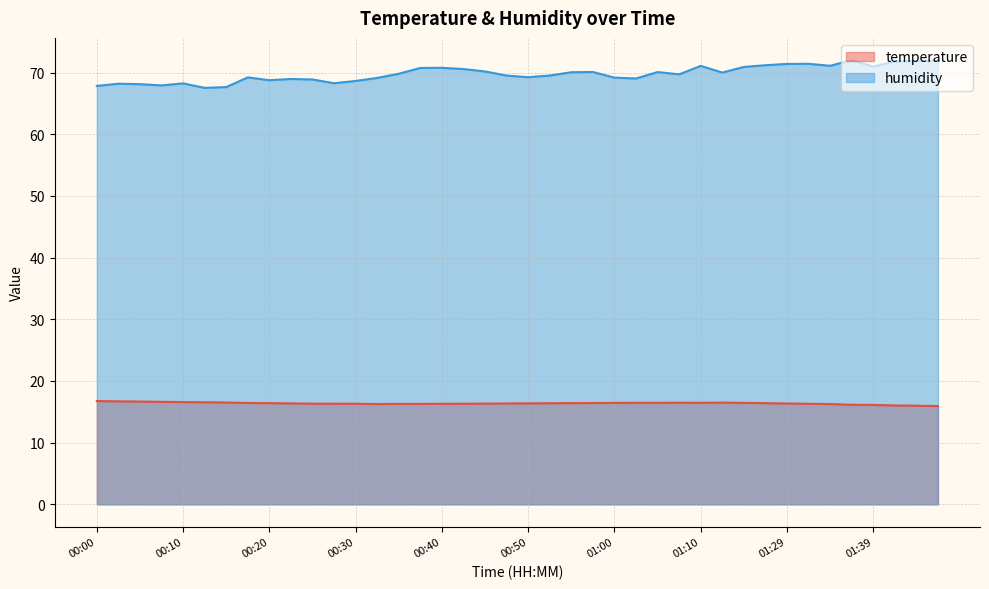

True or false: humidity and temperature cross at least once.

False